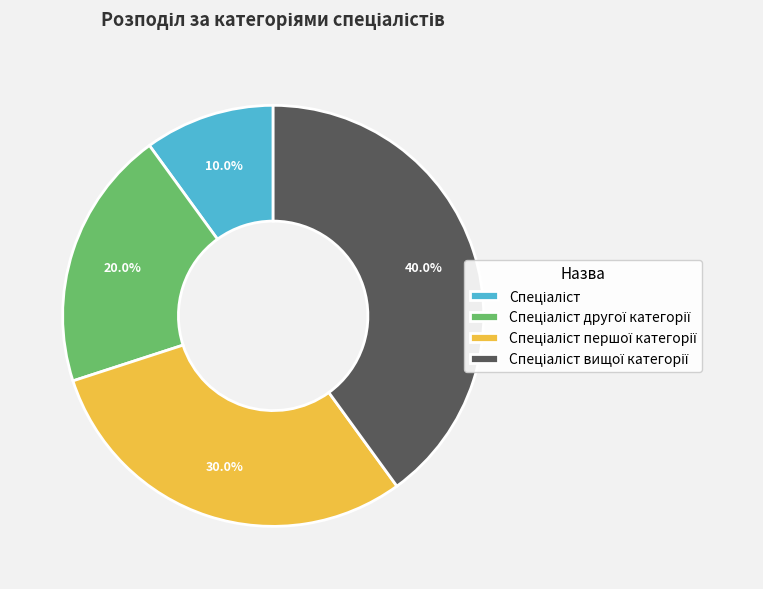

Is there a majority slice in this chart?

No